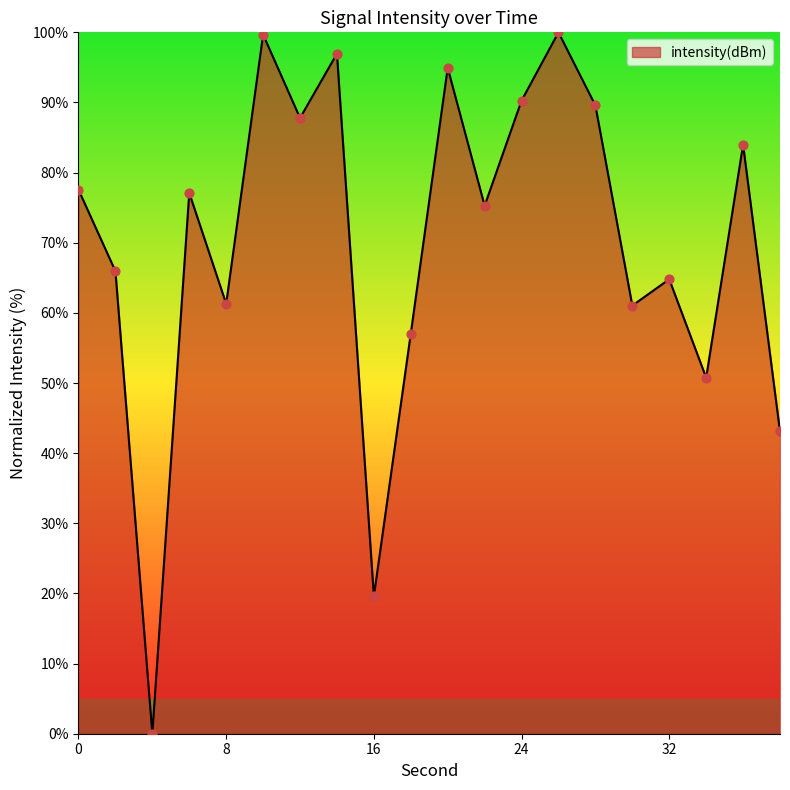

What is the difference between the maximum and minimum values?

100.0